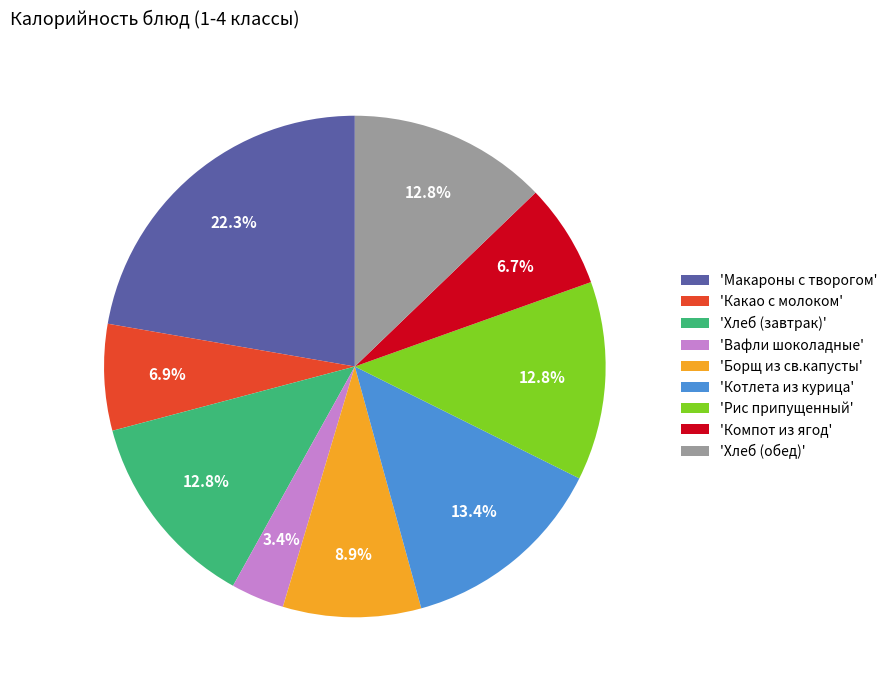

What percentage is NOT represented by 'Хлеб (завтрак)'?

87.2%